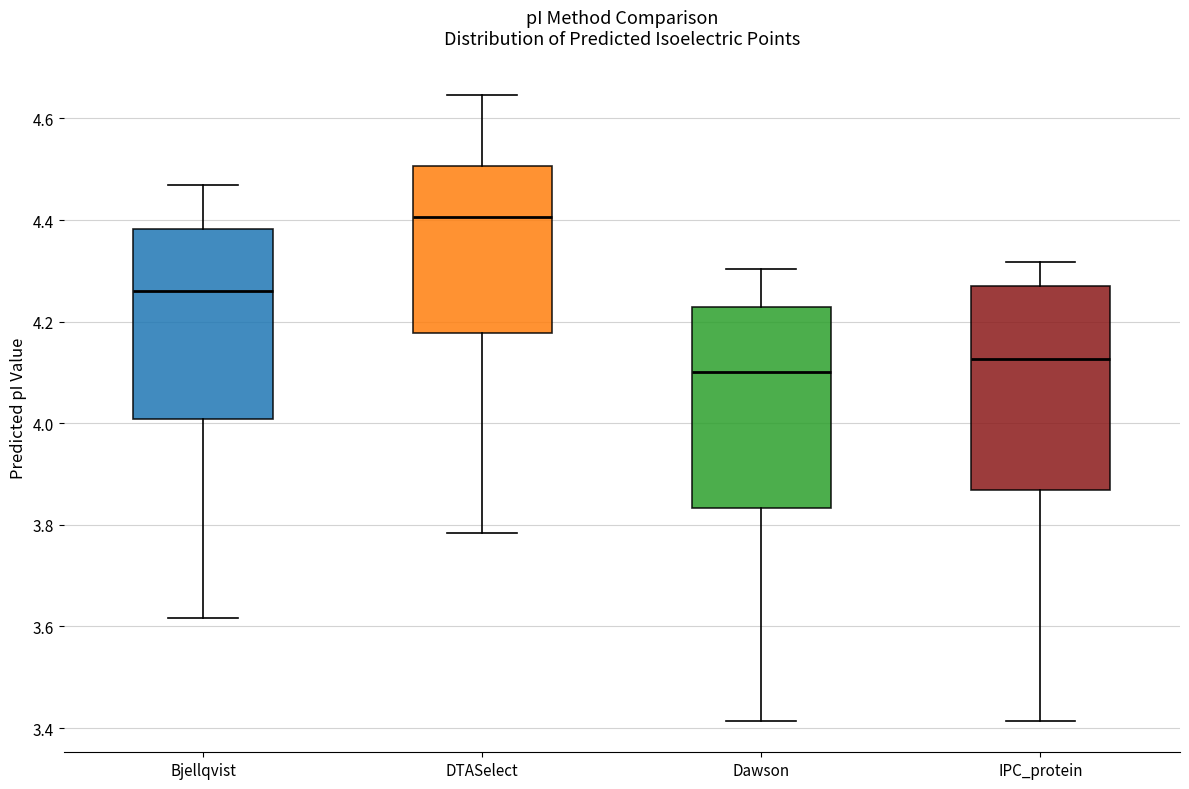

Where does the median line of the box for Dawson sit on the y-axis? The values are not printed on the chart, so give them approximately, as read against the axis.

4.10